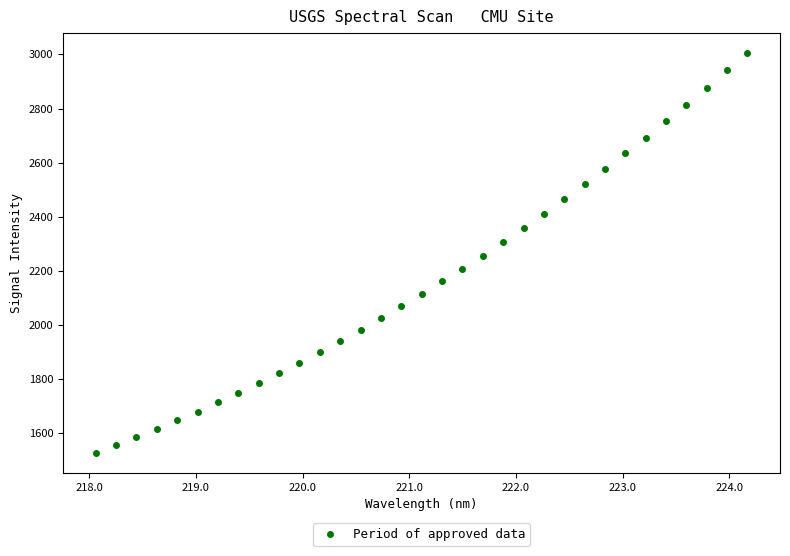

What is the range of X values (max minus min)?

6.1